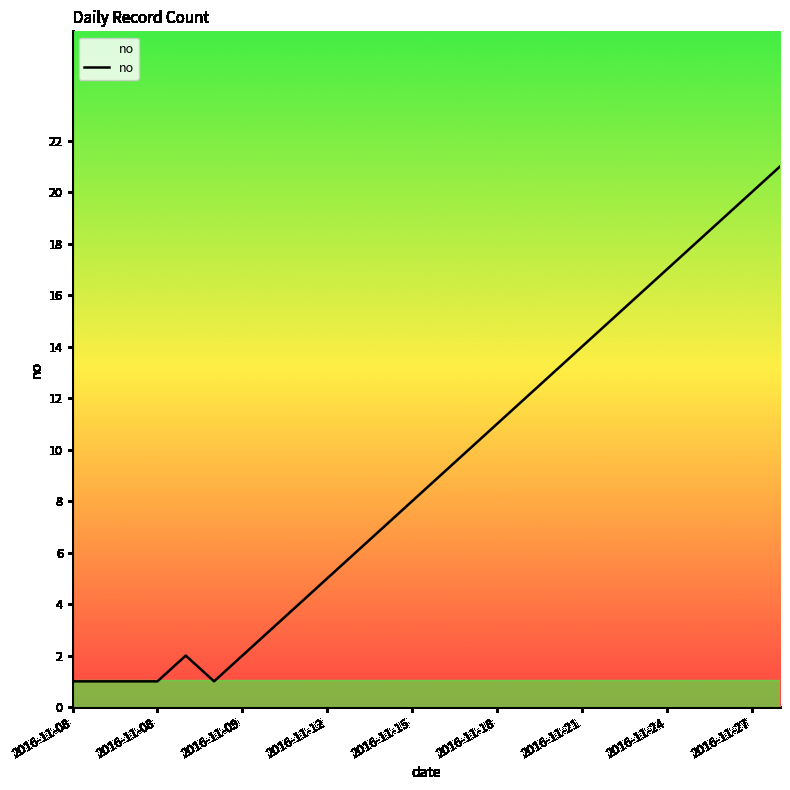

What is the maximum value shown in the chart?

21